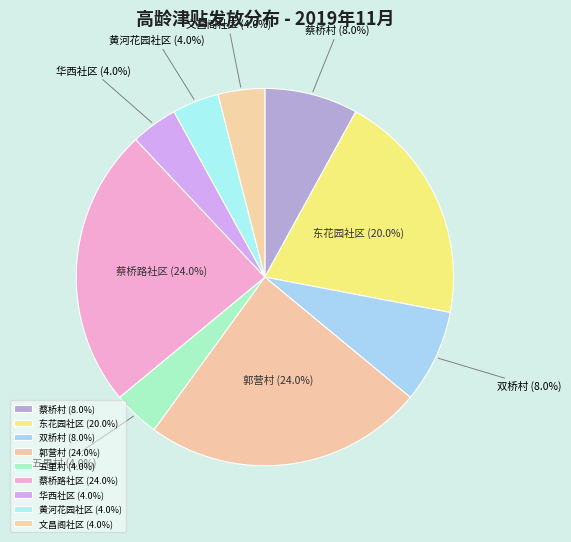

To the nearest percent, what is the average slice percentage?

11%